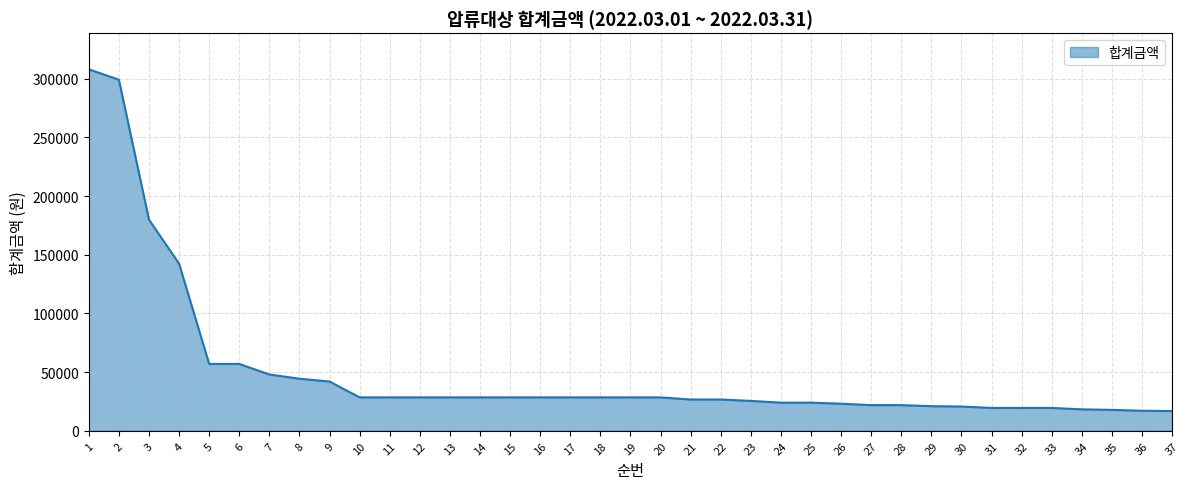

Approximately how many times larger is the value at 9 compared to 29?

2.0